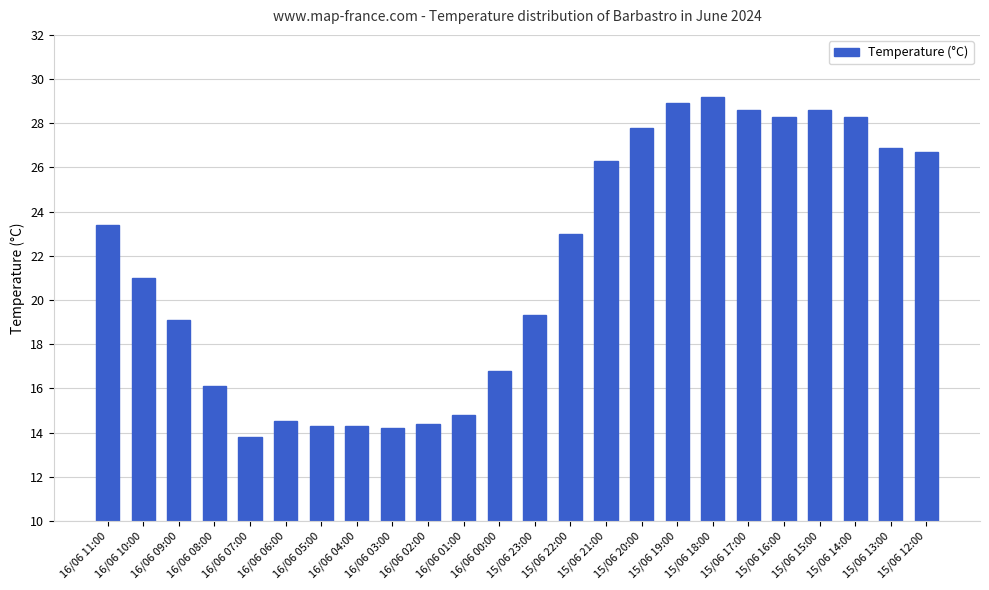

Which has a higher value, 15/06 20:00 or 16/06 06:00?

15/06 20:00